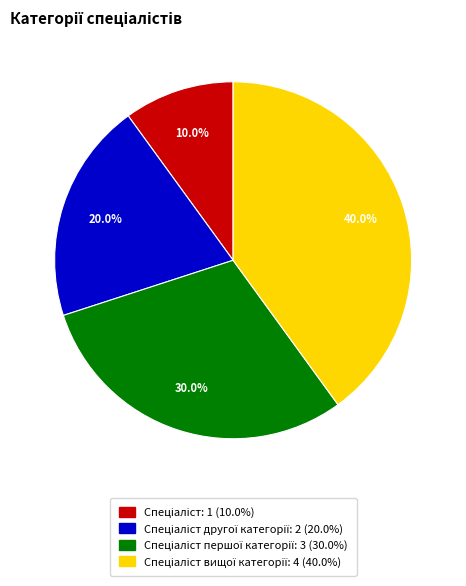

Does any single category account for the majority?

No